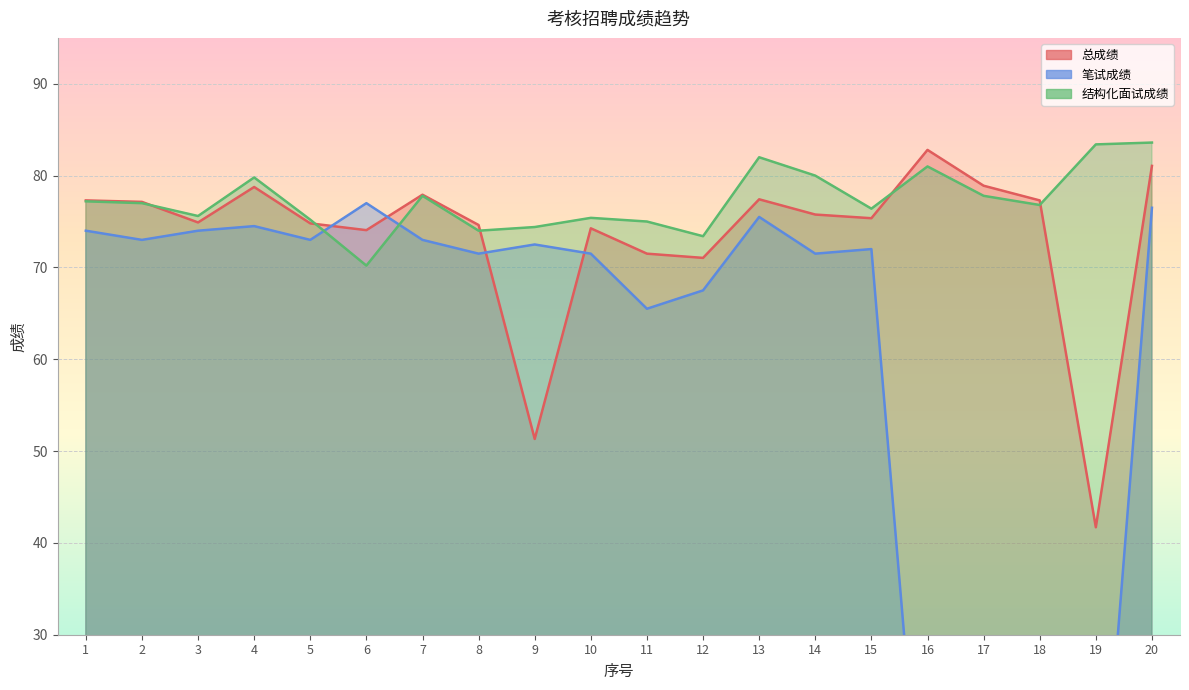

How many distinct data groups are displayed?

3